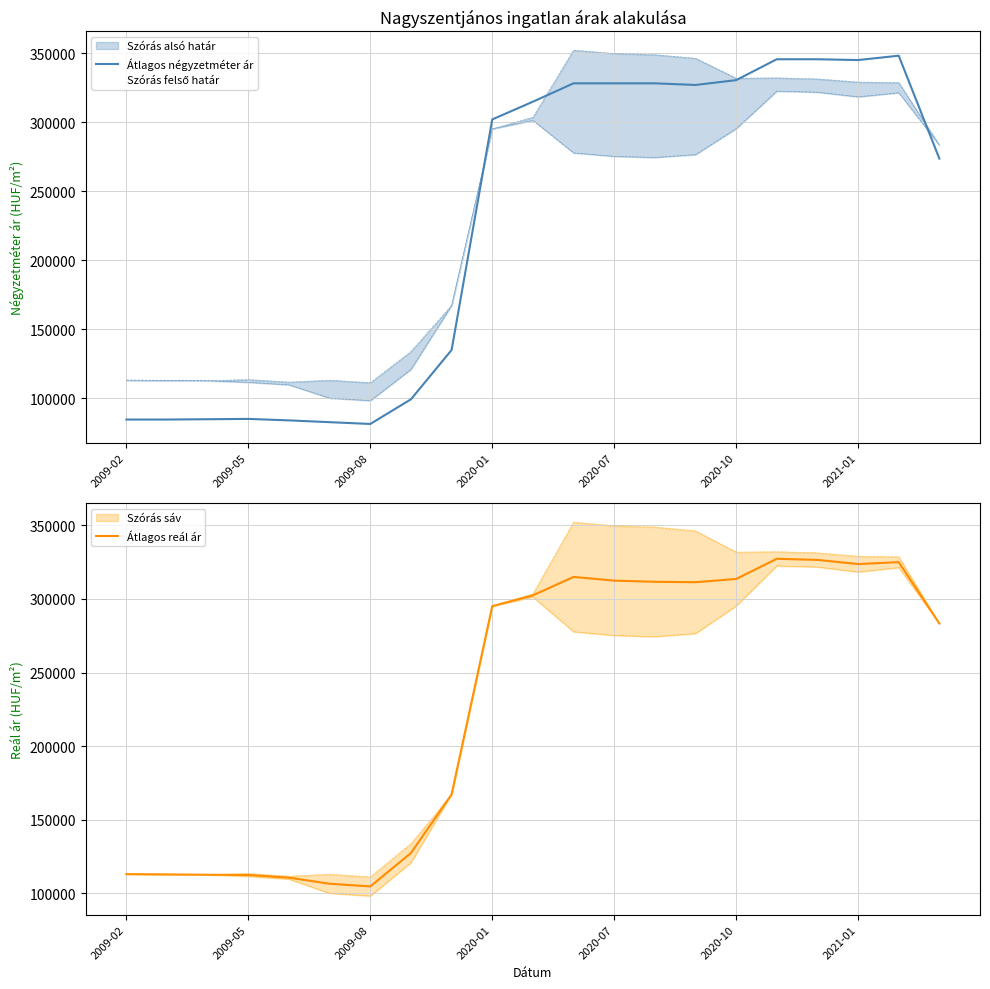

True or false: Átlagos reál ár and Átlagos négyzetméter ár cross at least once.

True